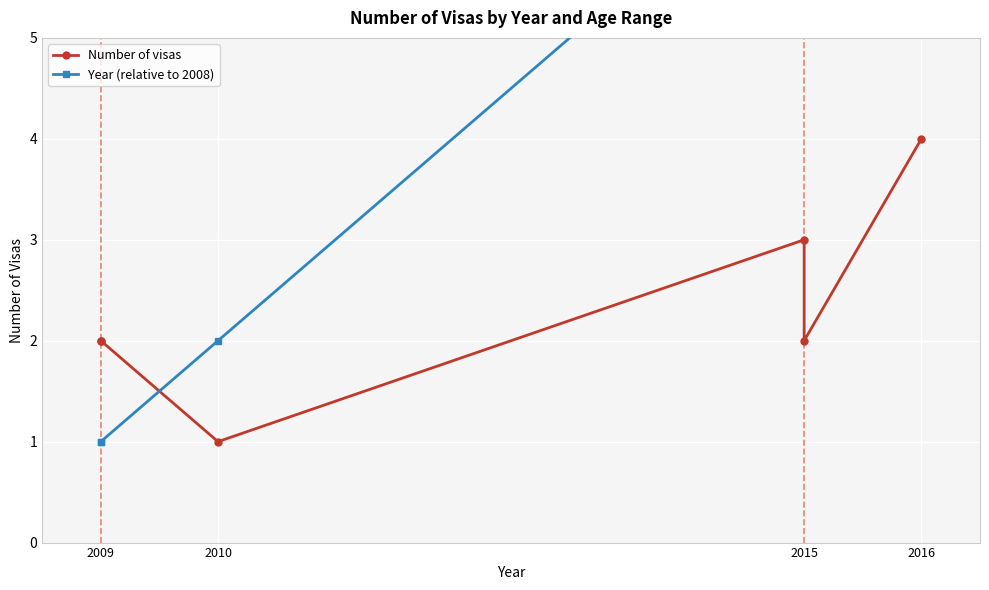

The Number of visas series shows 2 at 2009. True or false?

True